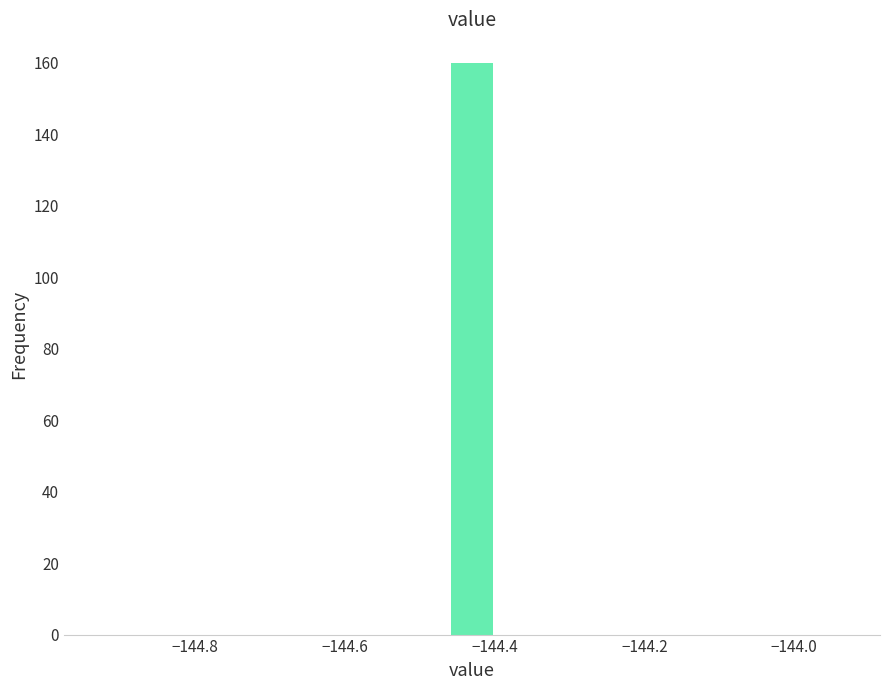

Read against the x-axis, roughly where is the centre of the tallest bar?

-144.42